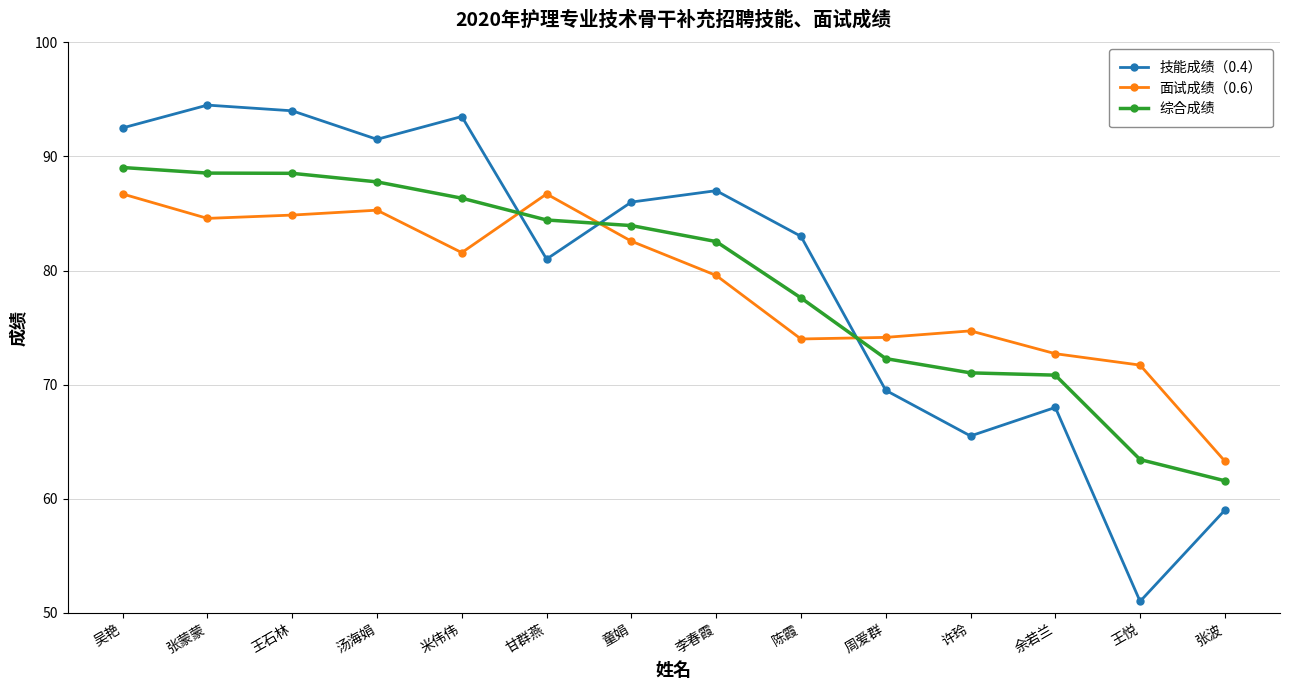

What is the total value across all series at 张波?

183.9